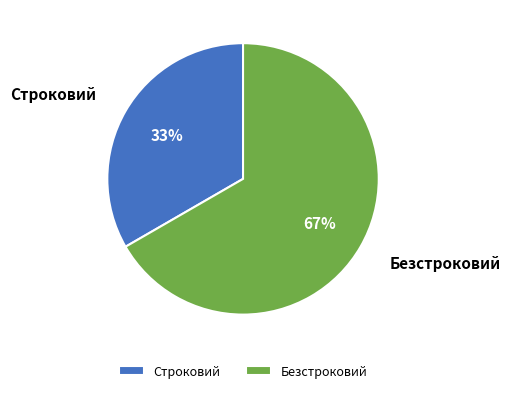

Rank the categories by value from highest to lowest.

Безстроковий, Строковий